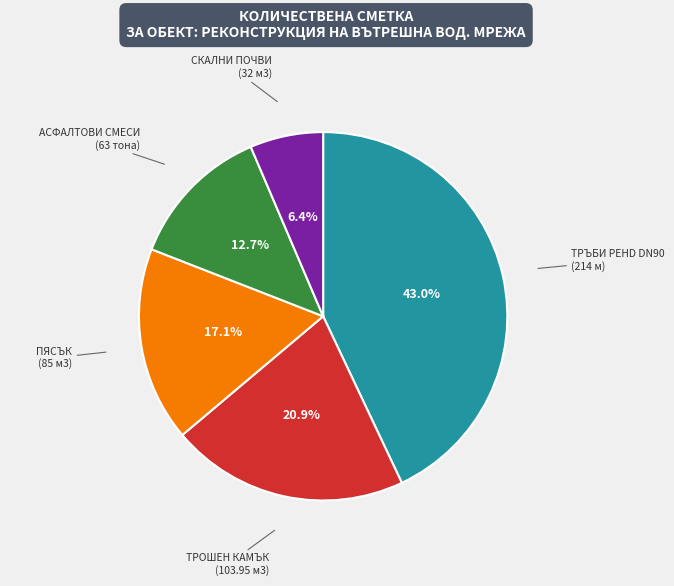

Is there any slice that represents more than half of the pie?

No